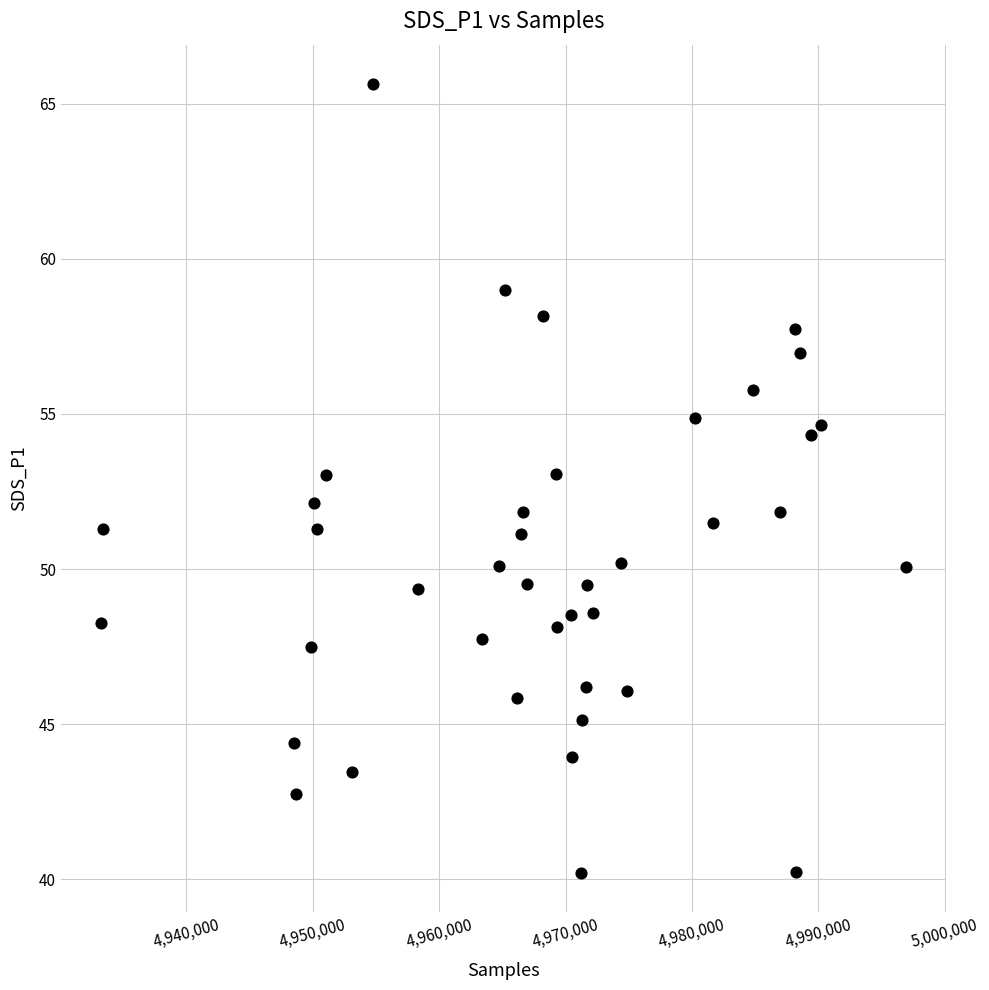

What is the range of Y values (max minus min)?

25.4